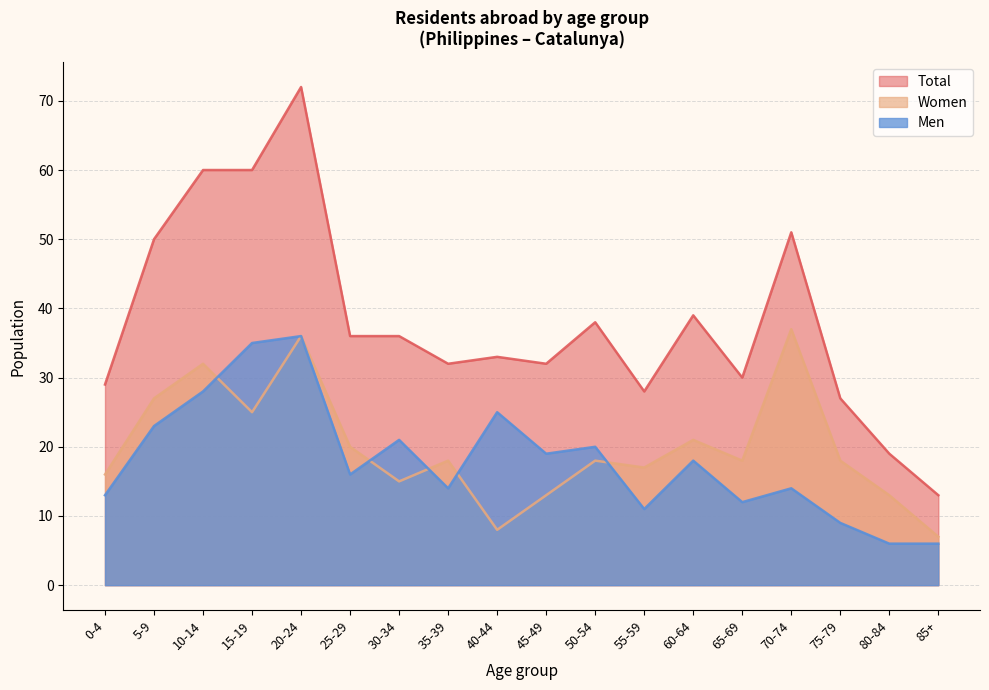

True or false: Men has a value of 10 at 85+.

False